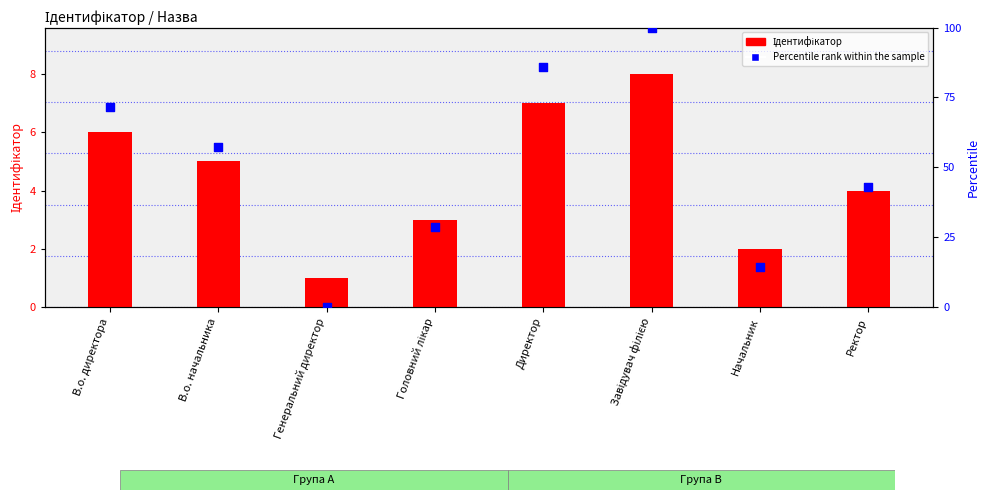

At which category is the sum across all series the highest?

Завідувач філією